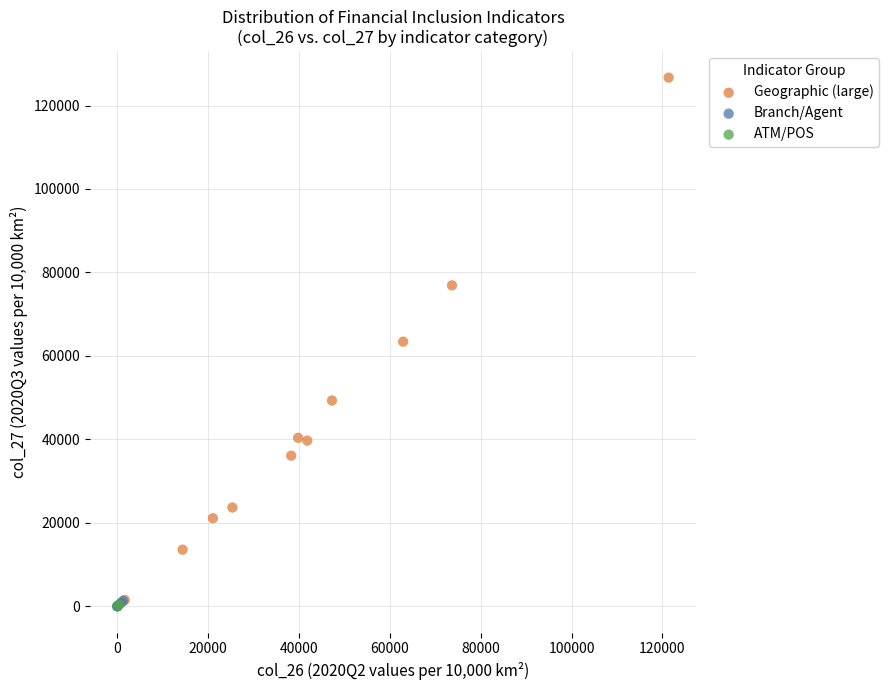

Which series has the widest spread of Y values?

Geographic (large)